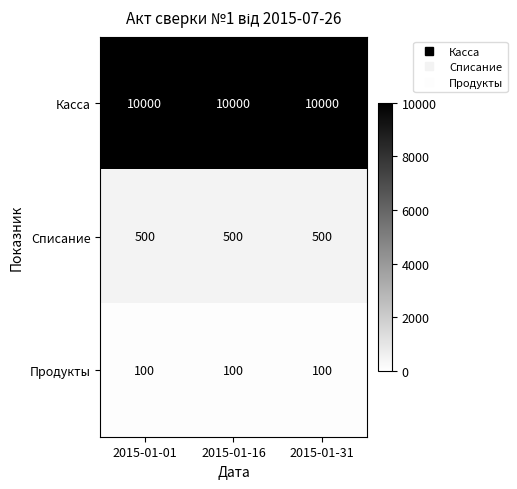

List the series in order of their peak value, lowest first.

Продукты, Списание, Касса